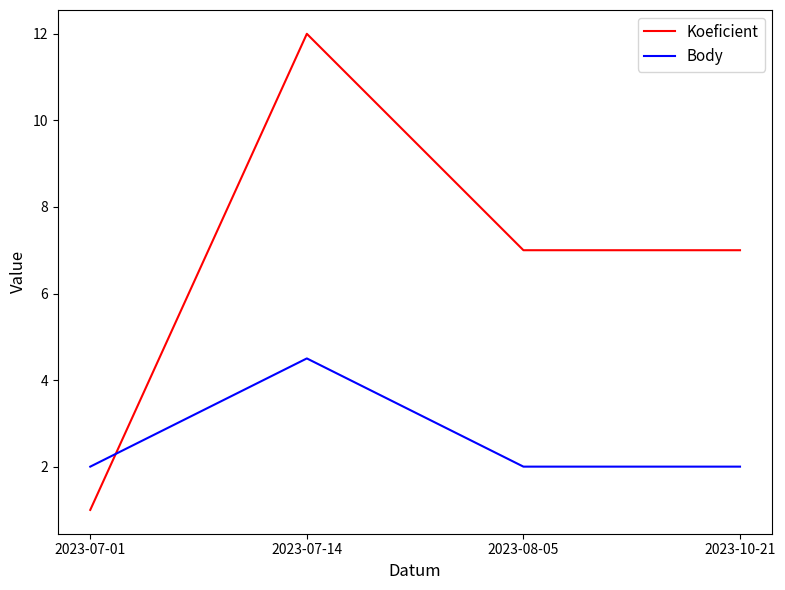

How many lines are shown in the chart?

2